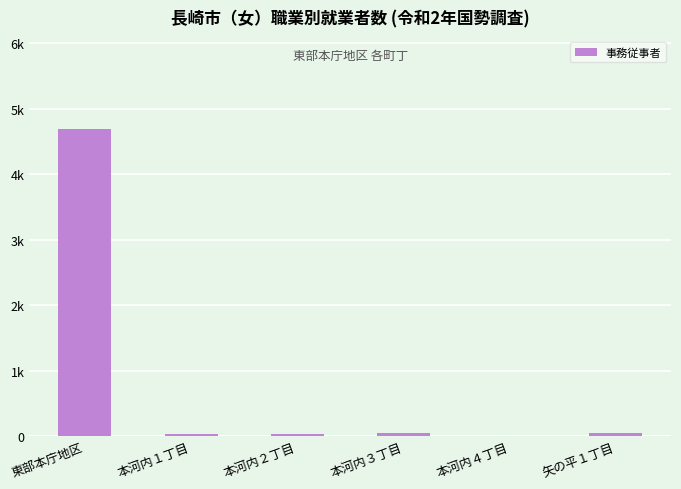

What is the greatest value displayed?

4690